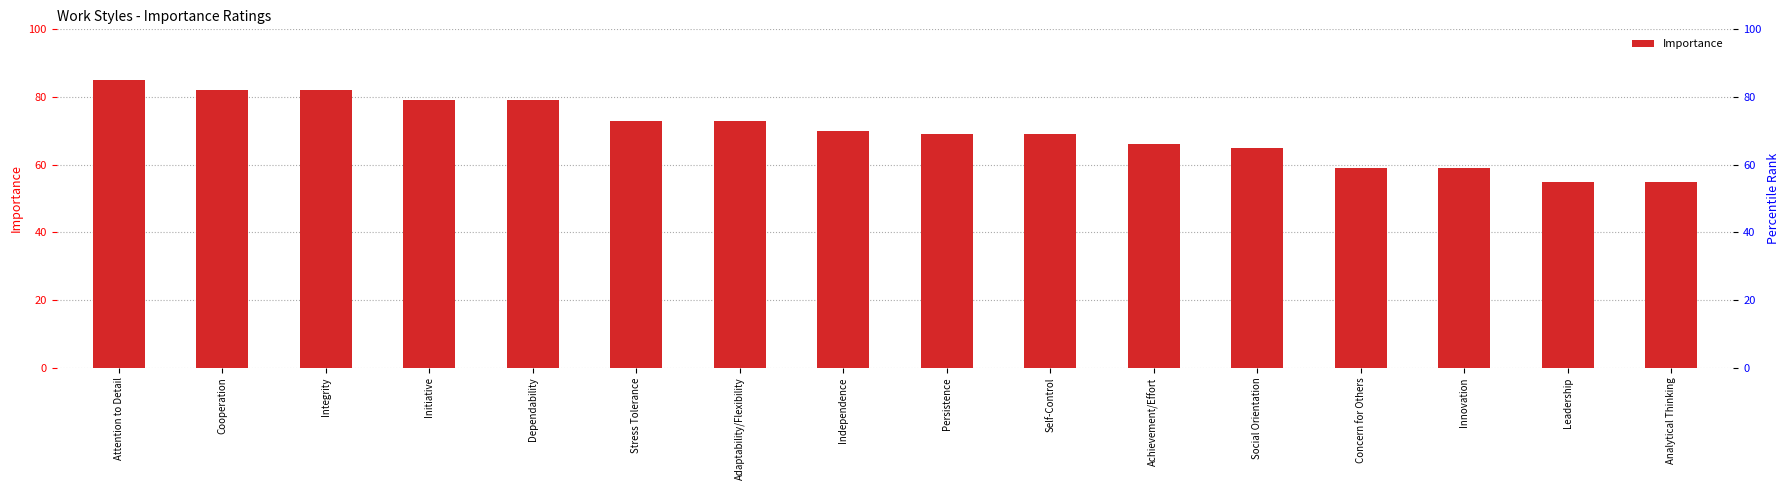

Reading right to left, extract all data points from this chart.

Analytical Thinking=55	Leadership=55	Innovation=59	Concern for Others=59	Social Orientation=65	Achievement/Effort=66	Self-Control=69	Persistence=69	Independence=70	Adaptability/Flexibility=73	Stress Tolerance=73	Dependability=79	Initiative=79	Integrity=82	Cooperation=82	Attention to Detail=85